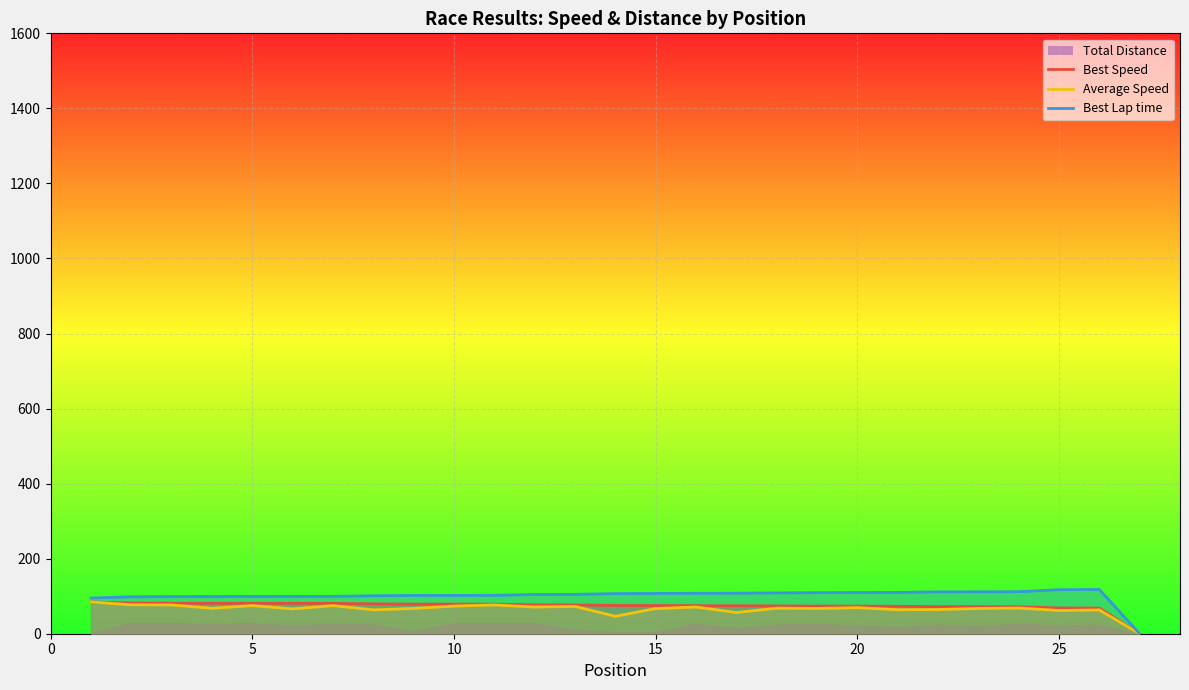

What is the highest value of the Best Speed series?

84.7